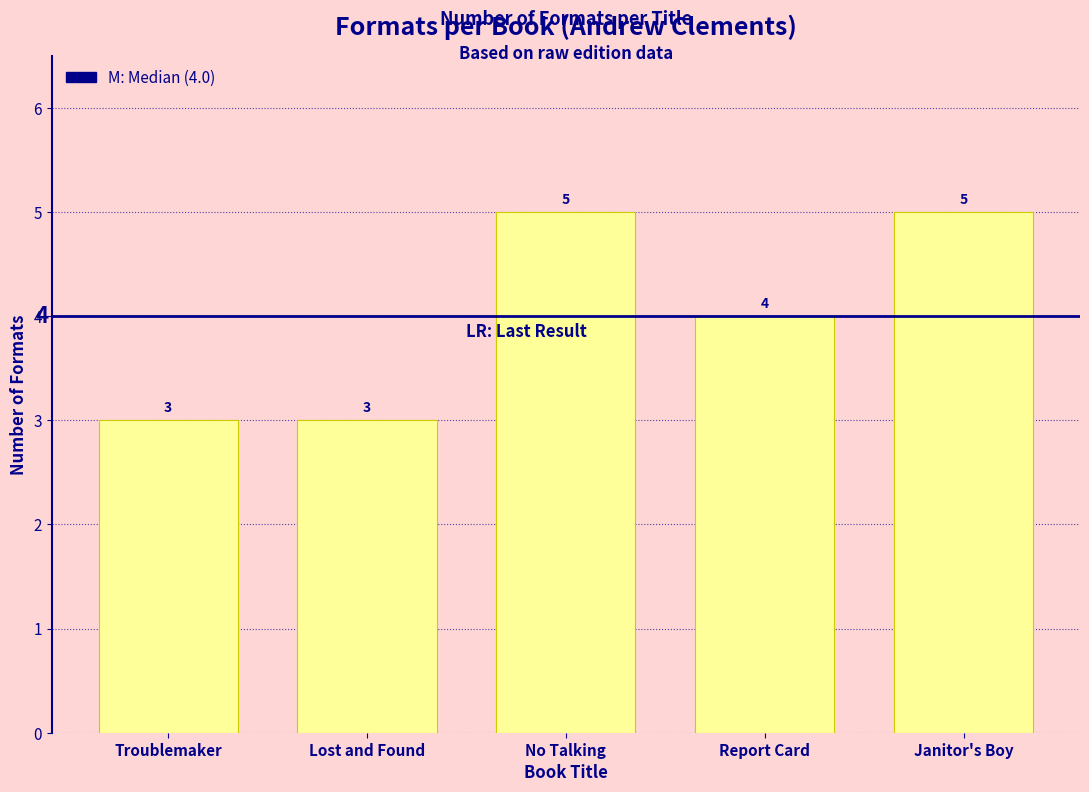

Reading left to right, list all the values displayed in this chart.

Troublemaker=3	Lost and Found=3	No Talking=5	Report Card=4	Janitor's Boy=5